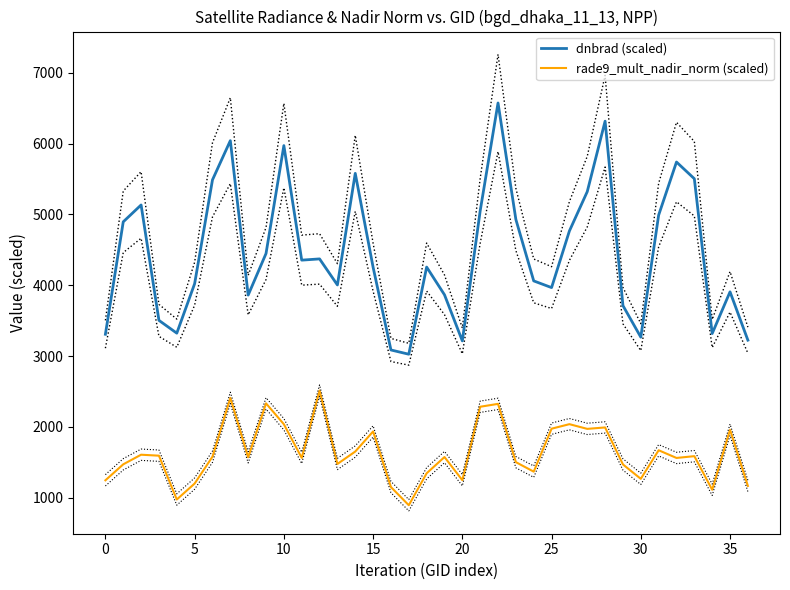

The rade9_mult_nadir_norm (scaled) series shows 3715.5 at 12. True or false?

False